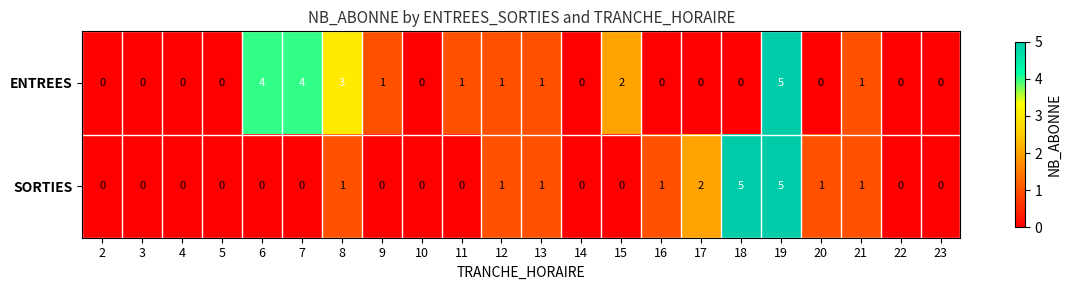

At which category is the sum across all series the highest?

19